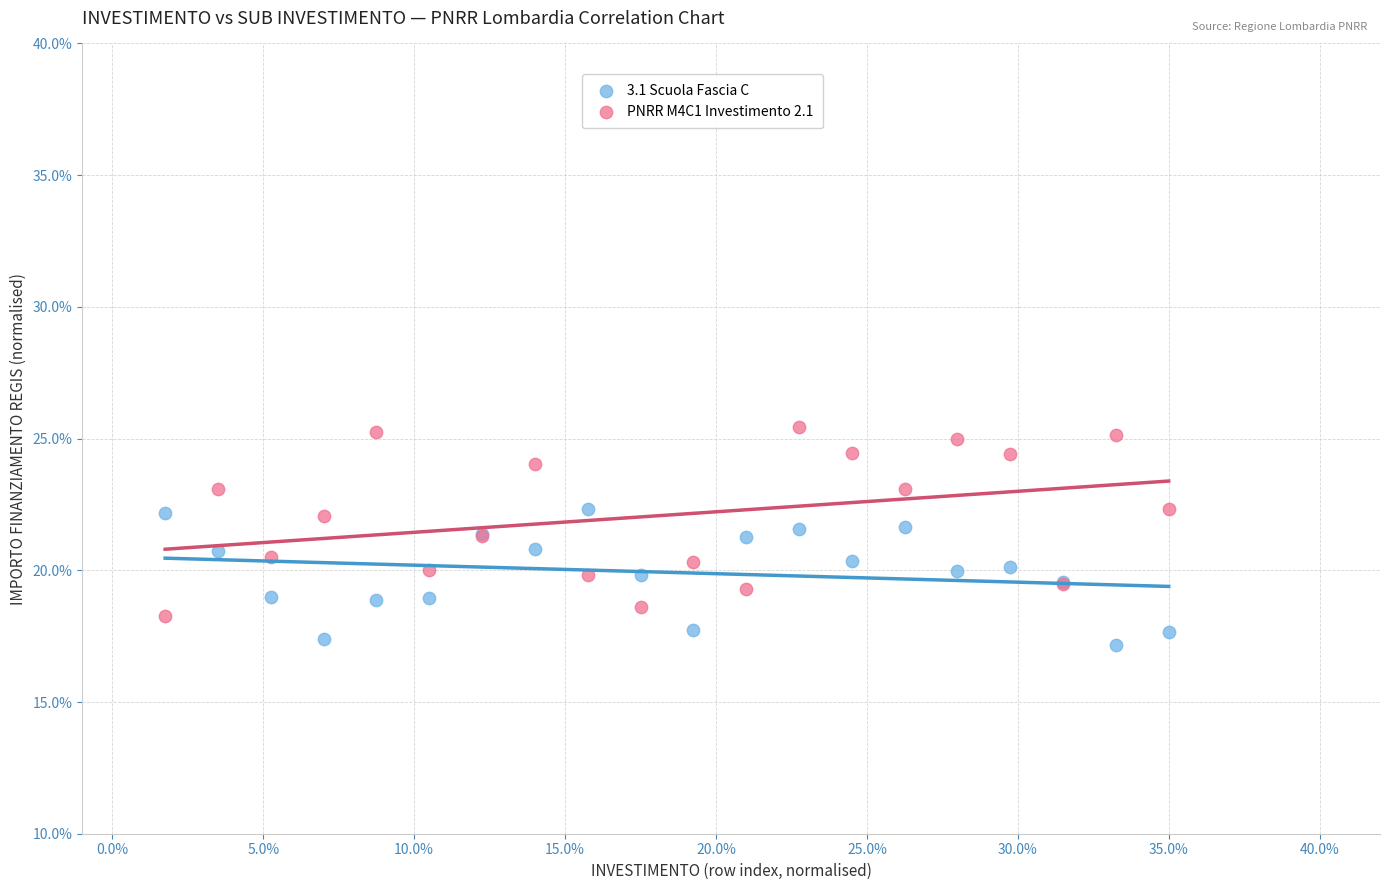

What are all the series names shown in the legend?

3.1 Scuola Fascia C, PNRR M4C1 Investimento 2.1